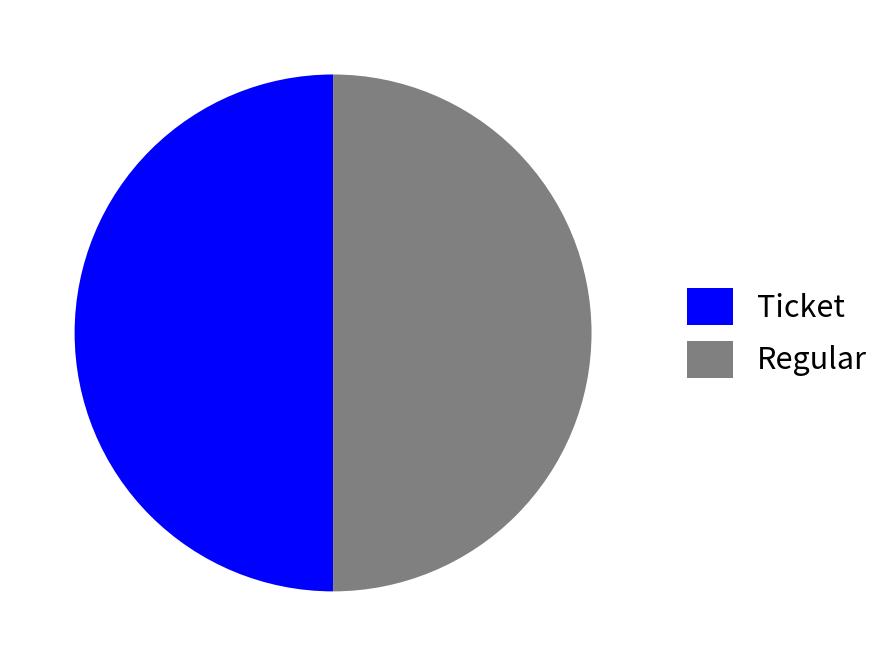

Is it true that Ticket is 50% of the pie?

True